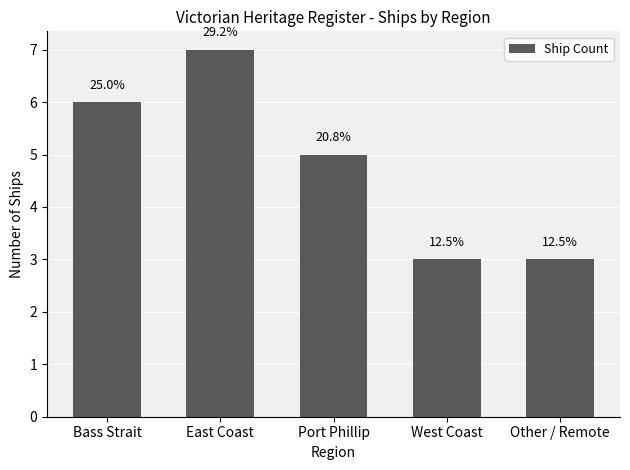

Reading right to left, extract all data points from this chart.

Other / Remote=3	West Coast=3	Port Phillip=5	East Coast=7	Bass Strait=6